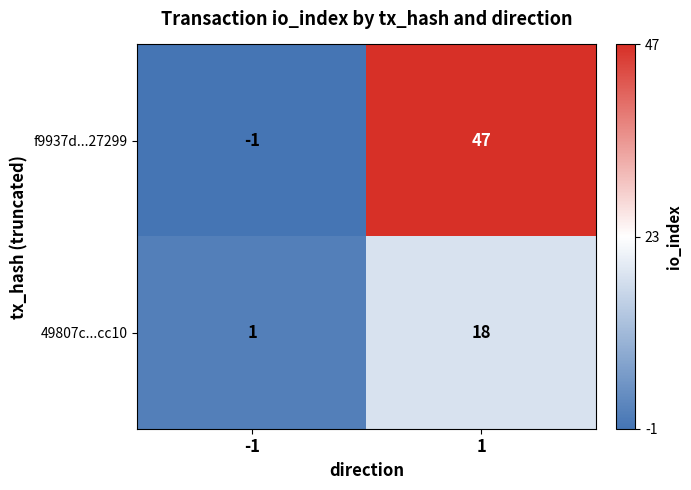

How many categories are shown in the chart?

2